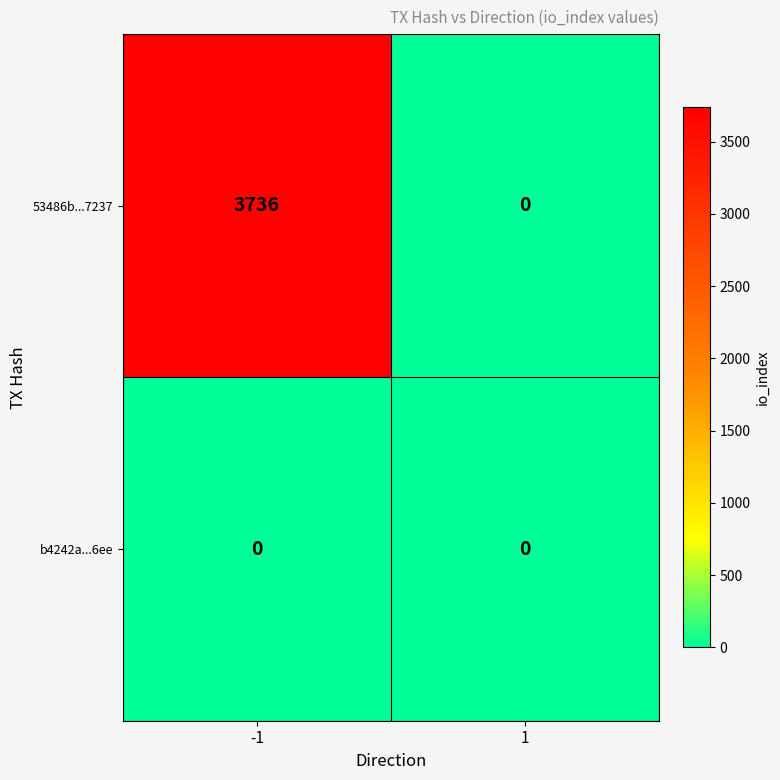

At which category does the chart reach its peak across all series?

-1